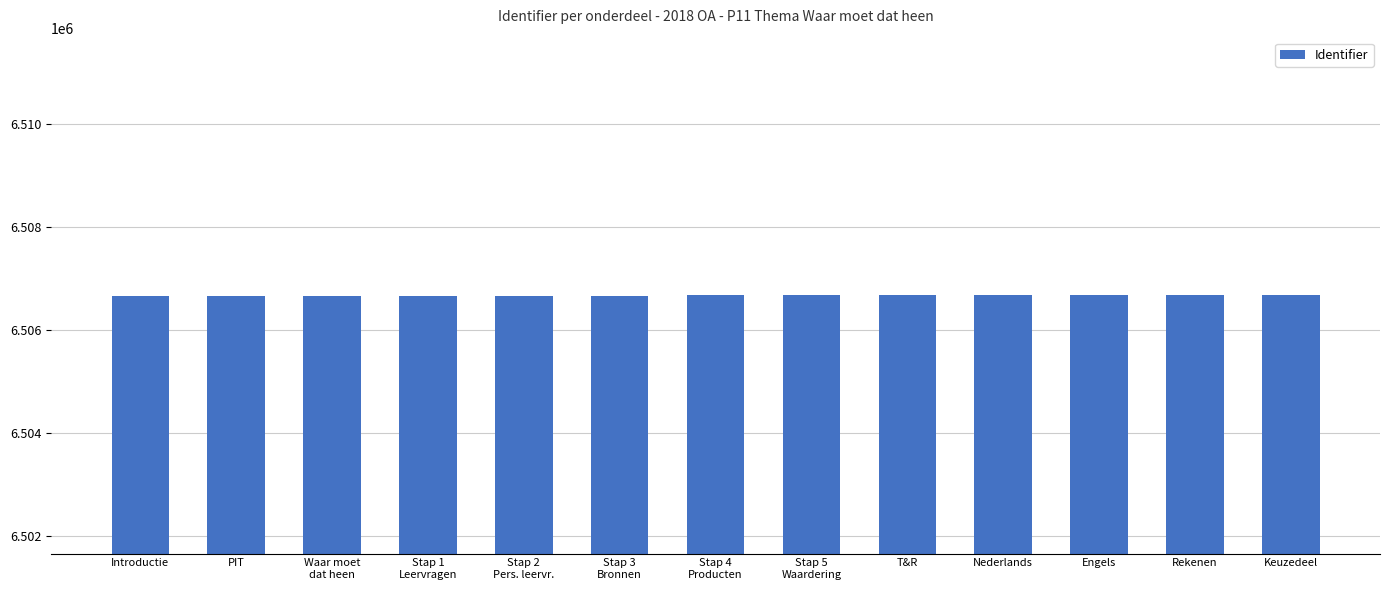

The chart shows a value of 6506680 at T&R. True or false?

True